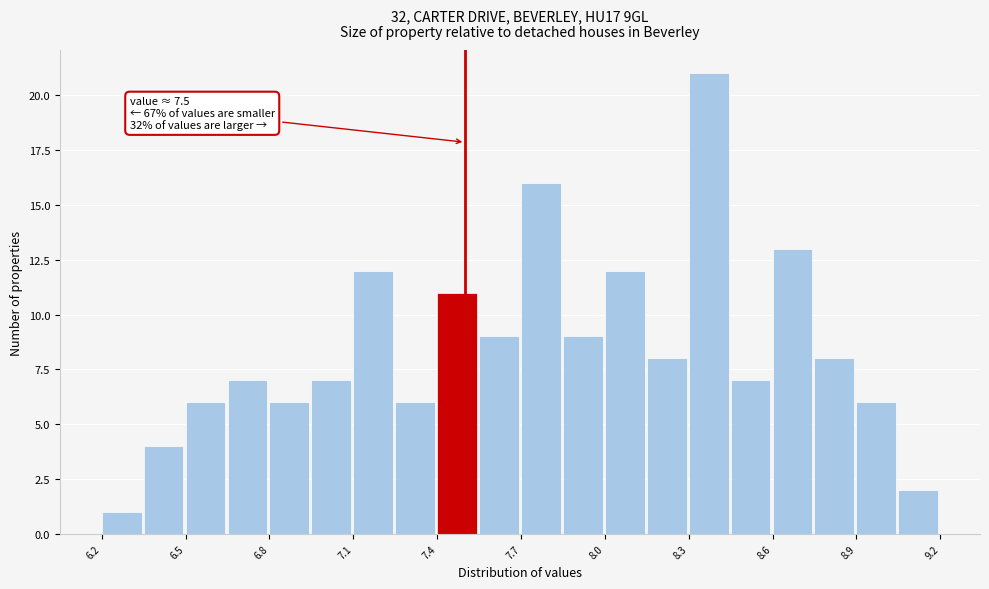

Read against the x-axis, roughly where is the centre of the tallest bar?

8.35